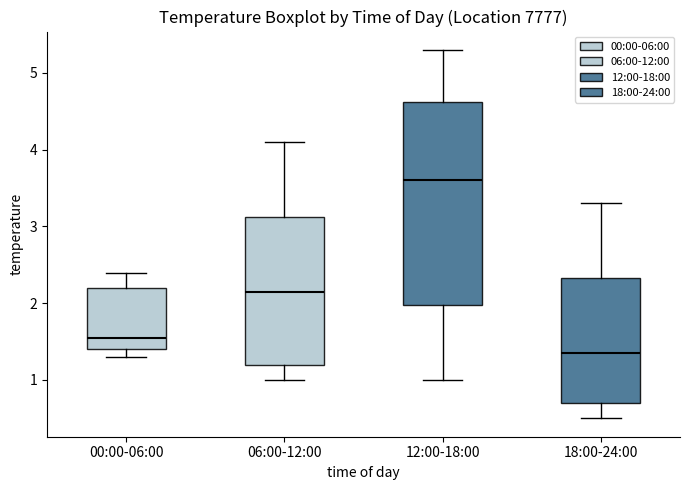

Reading left to right, read every box against the y-axis: the position of its median line, the range the box covers, and the ends of its whiskers. The values are not printed on the chart, so give them approximately, as read against the axis.

00:00-06:00: median 1.6, box 1.4 to 2.2, whiskers 1.3 to 2.4
06:00-12:00: median 2.2, box 1.2 to 3.1, whiskers 1.0 to 4.1
12:00-18:00: median 3.6, box 2.0 to 4.6, whiskers 1.0 to 5.3
18:00-24:00: median 1.4, box 0.7 to 2.3, whiskers 0.5 to 3.3